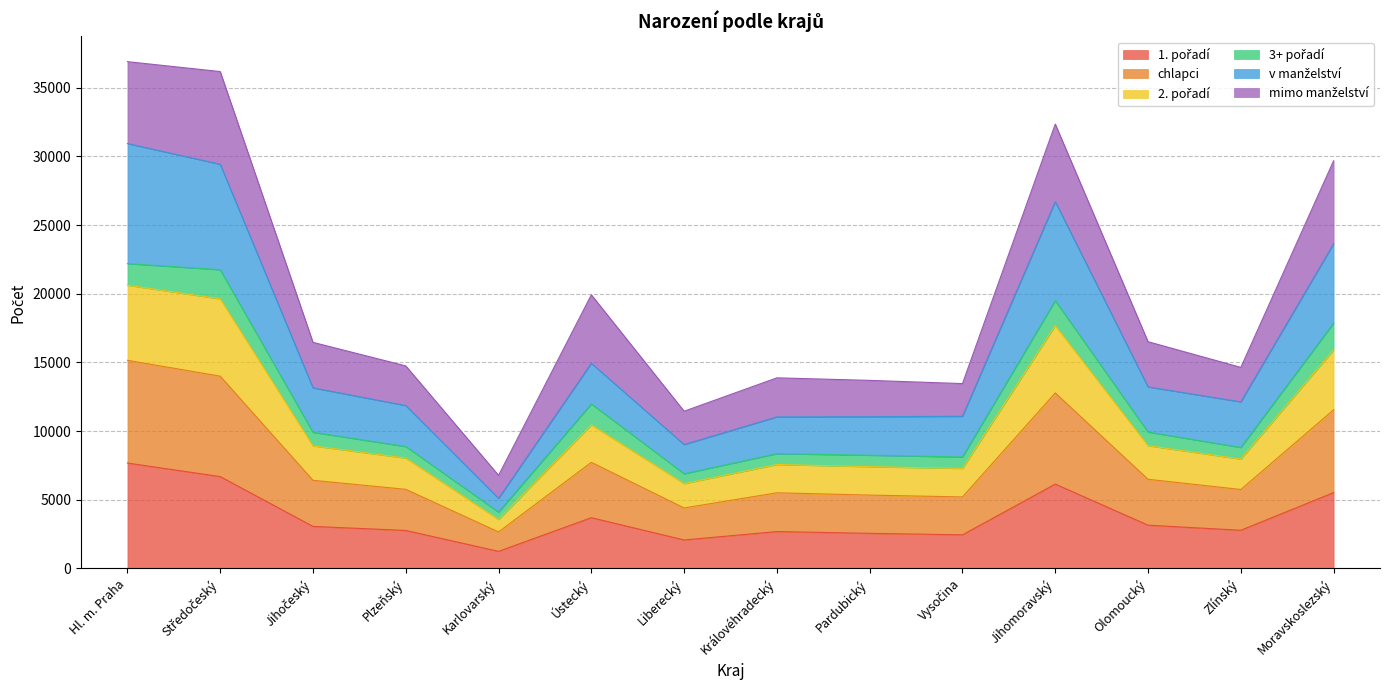

What is the label of the 1st point from the left?

Hl. m. Praha